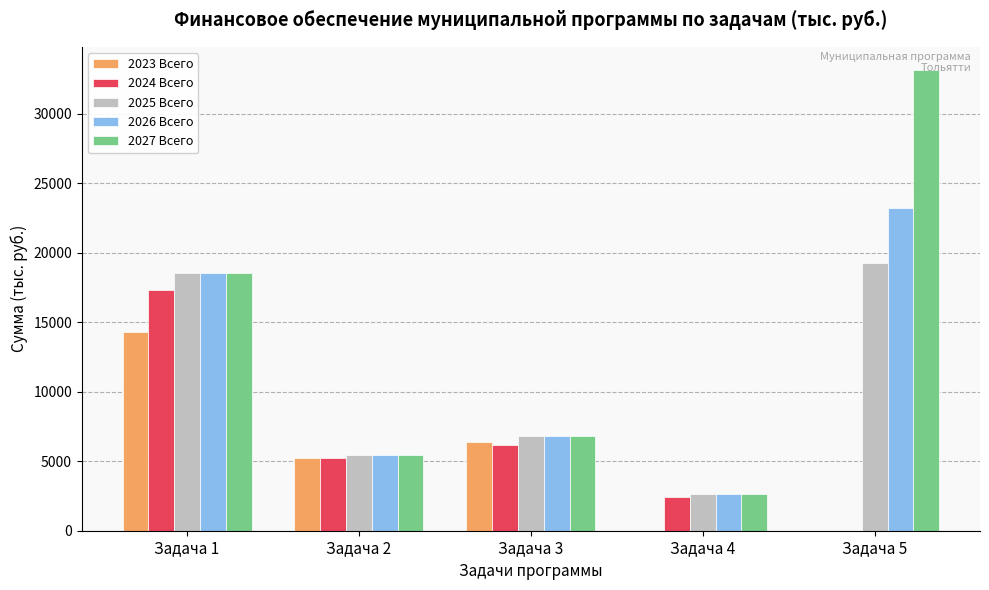

The 2026 Всего series shows 9969.2 at Задача 3. True or false?

False